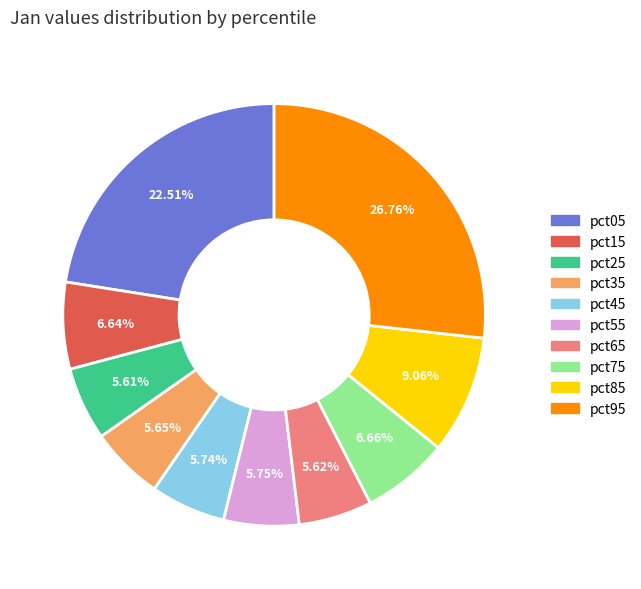

True or false: pct45 accounts for 6% of the total.

True